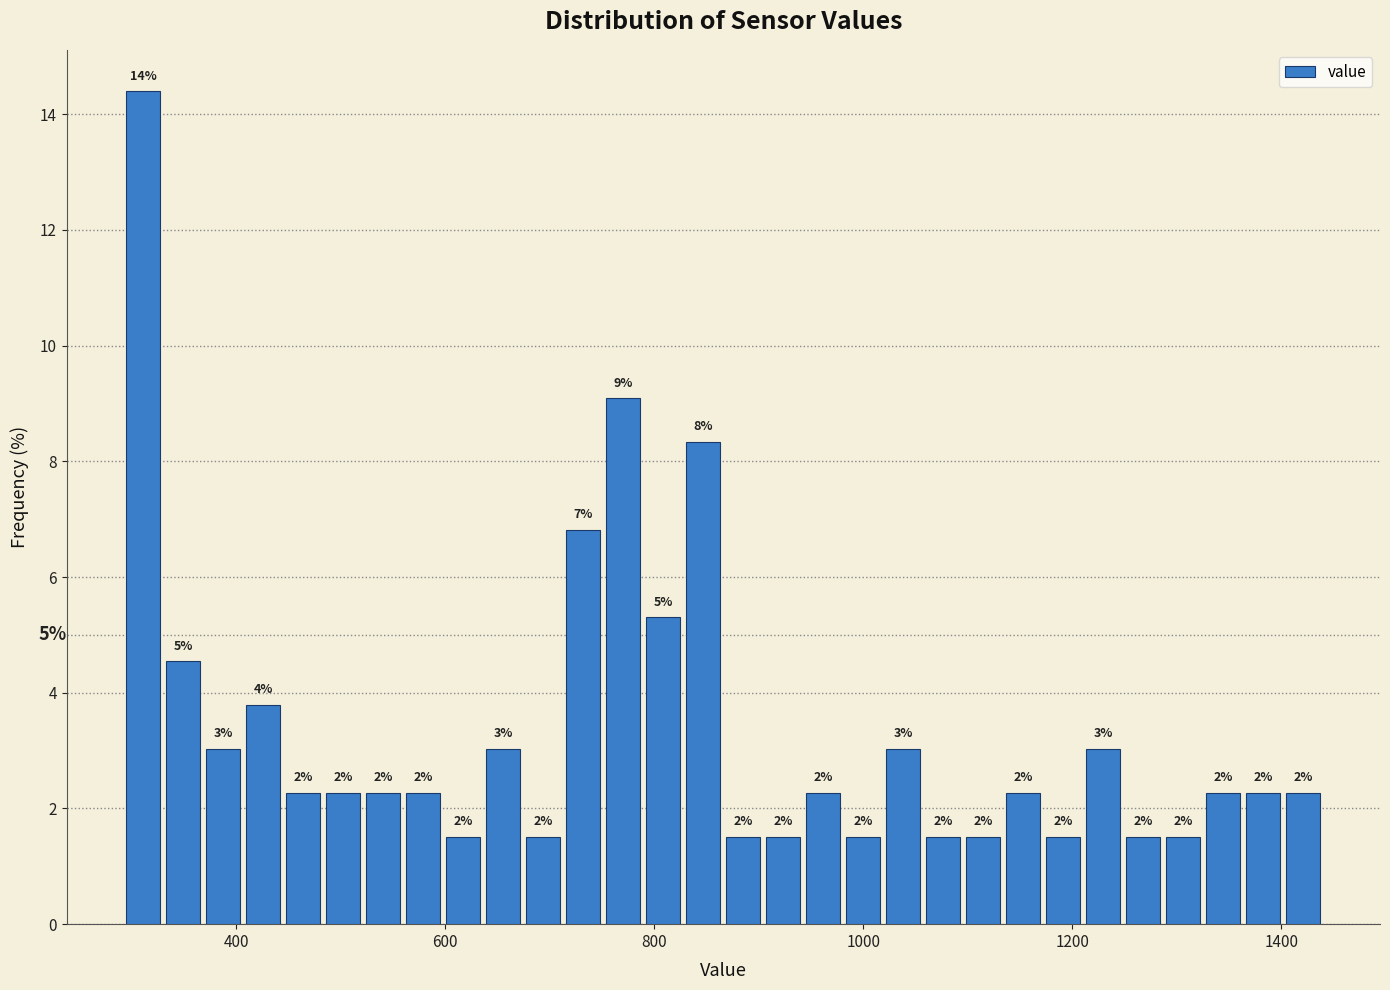

Read against the x-axis, roughly where is the centre of the tallest bar?

320